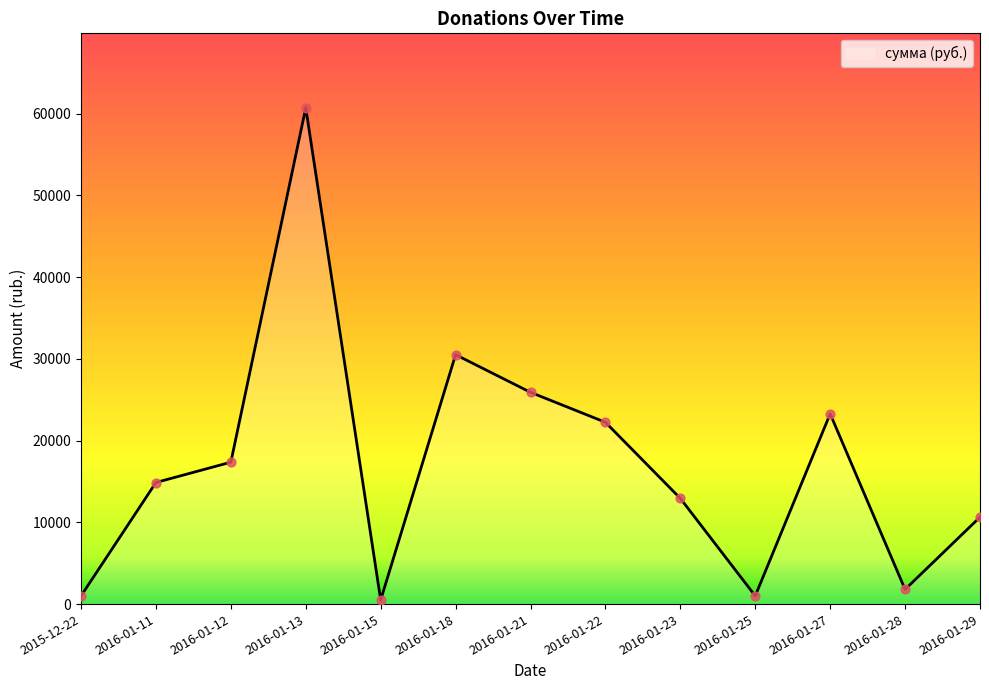

What is the change in value from 2016-01-12 to 2016-01-18?

+13152.0